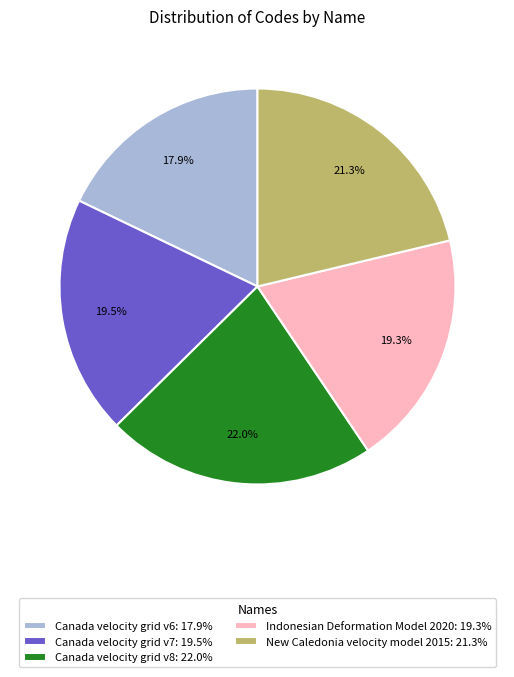

Between New Caledonia velocity model 2015: 21.3% and Canada velocity grid v7: 19.5%, which is larger?

New Caledonia velocity model 2015: 21.3%